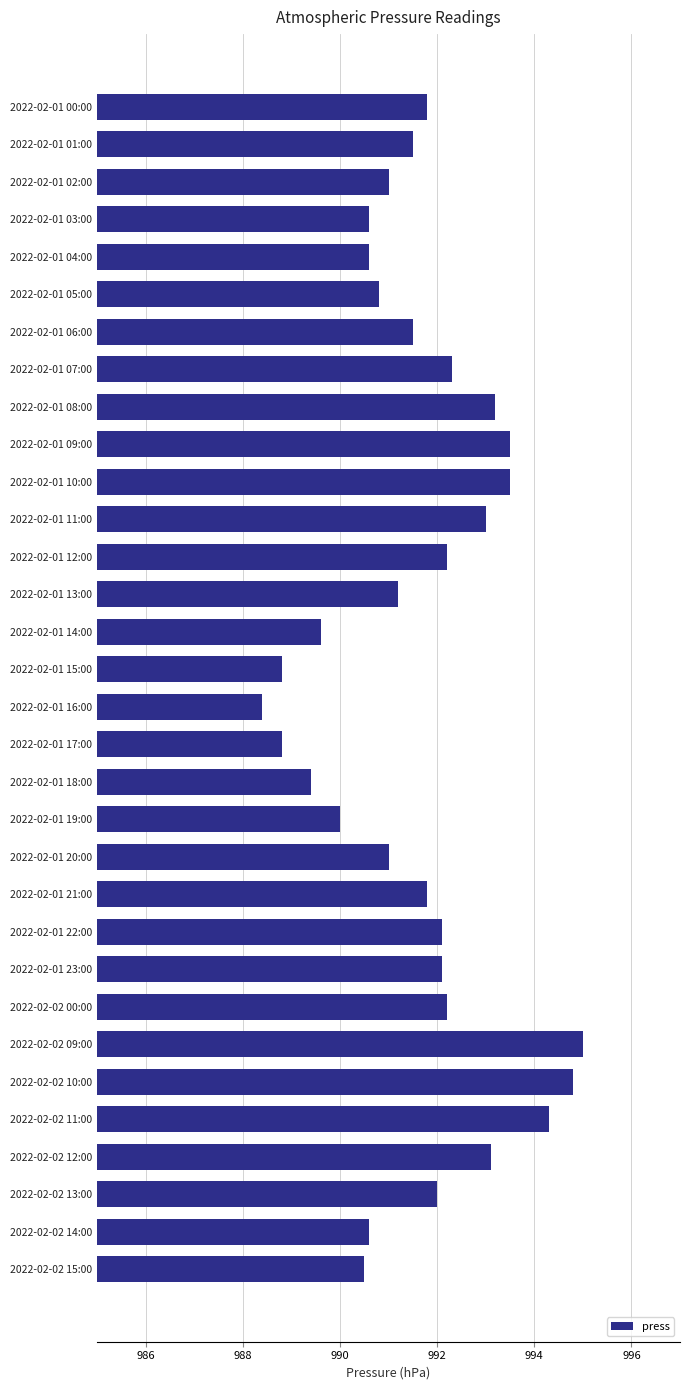

Is it true that the value at 2022-02-01 17:00 is 1340.5?

False